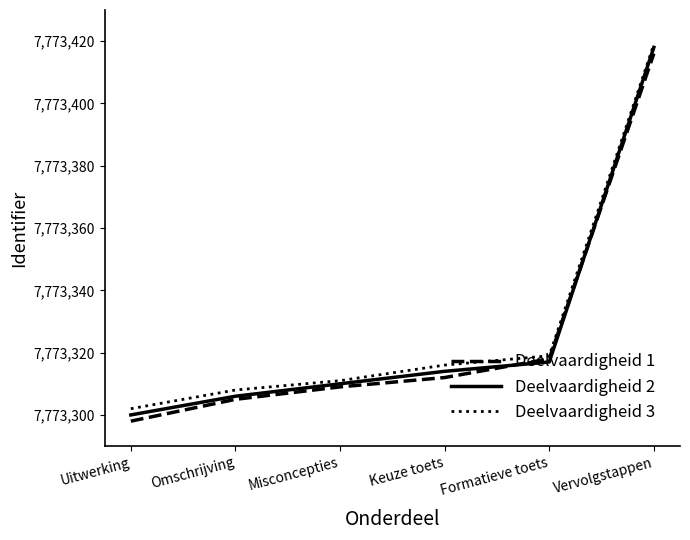

The Deelvaardigheid 1 series shows 7773318 at Formatieve toets. True or false?

True